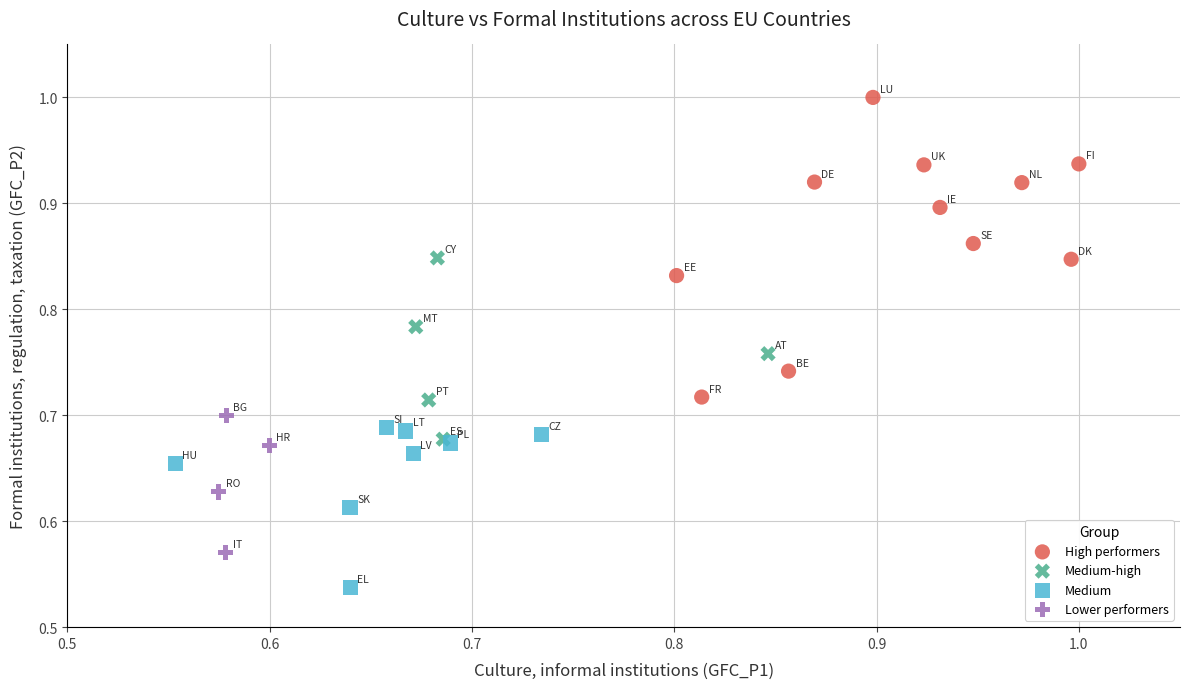

Which series reaches the minimum Y coordinate?

Medium